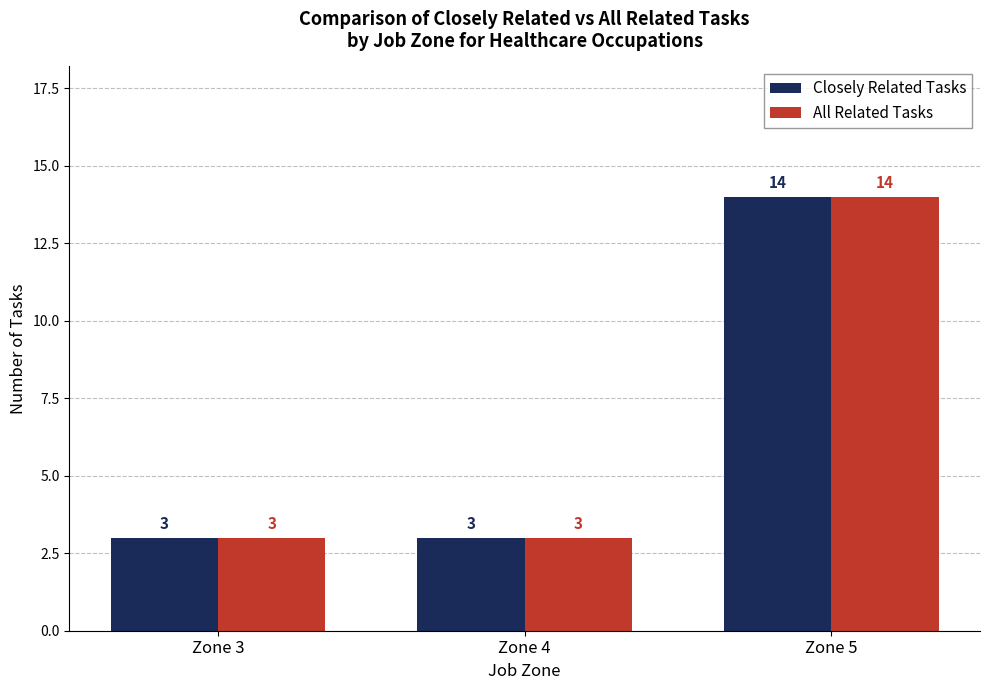

Read the Closely Related Tasks value at Zone 3.

3